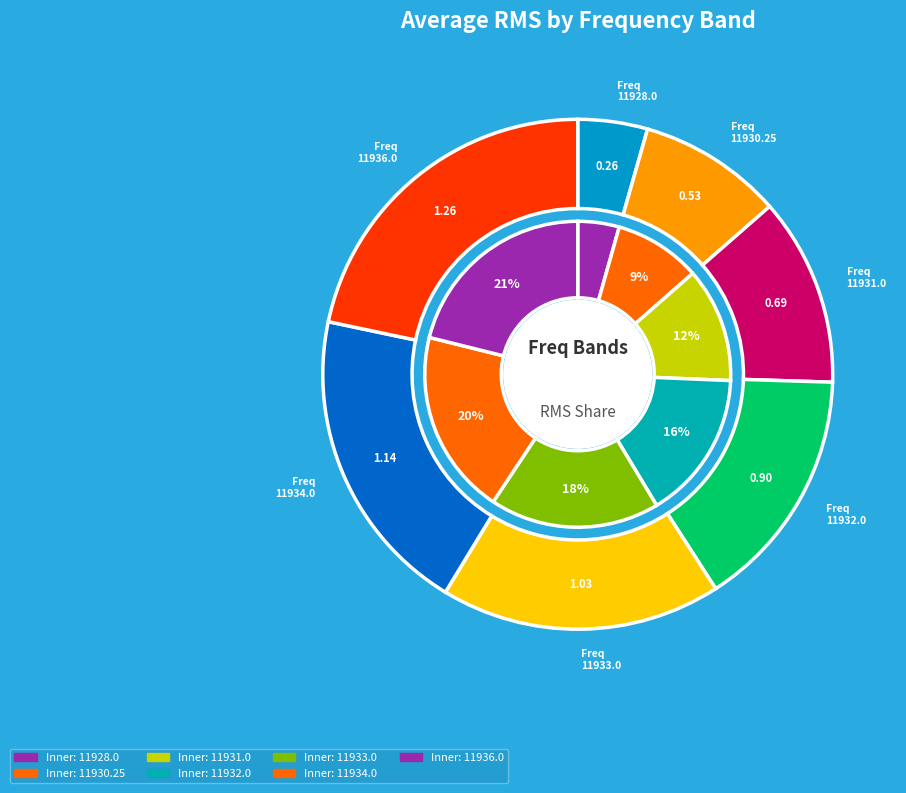

To the nearest percent, what is the average slice percentage?

14%